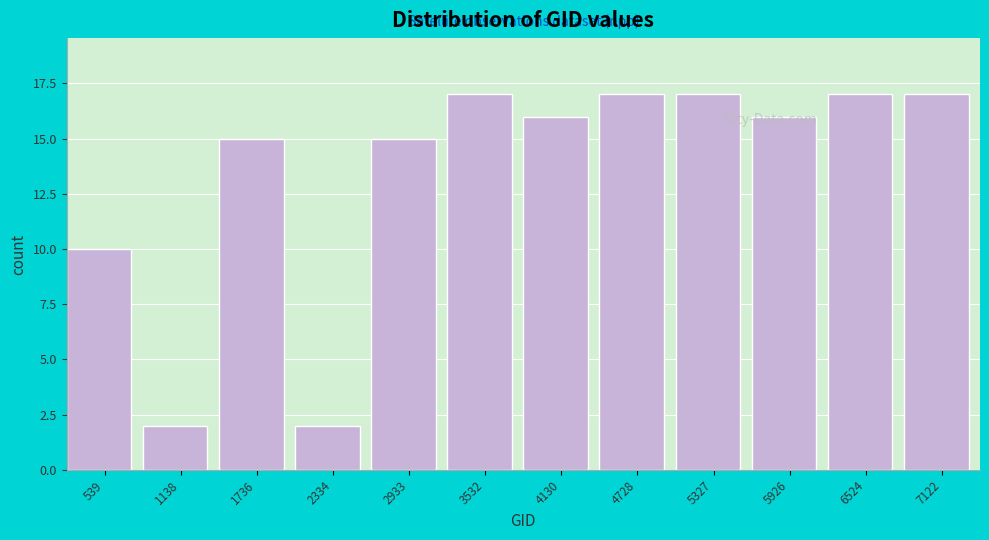

The chart shows a value of 2 at 1138. True or false?

True